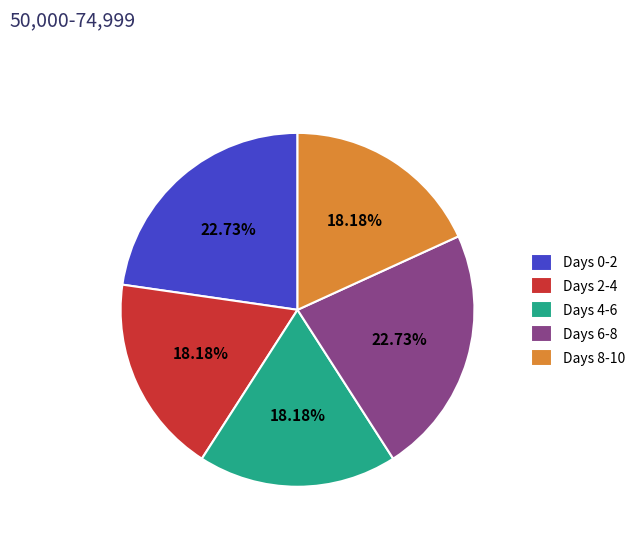

To the nearest percent, what is the average slice percentage?

20%